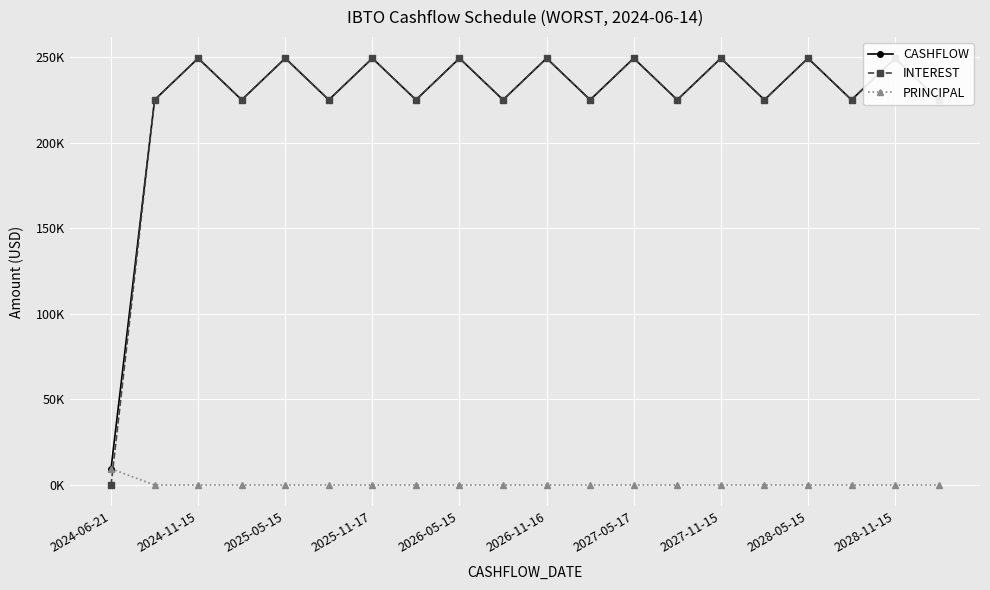

What is the average value of the CASHFLOW series?

225222.5